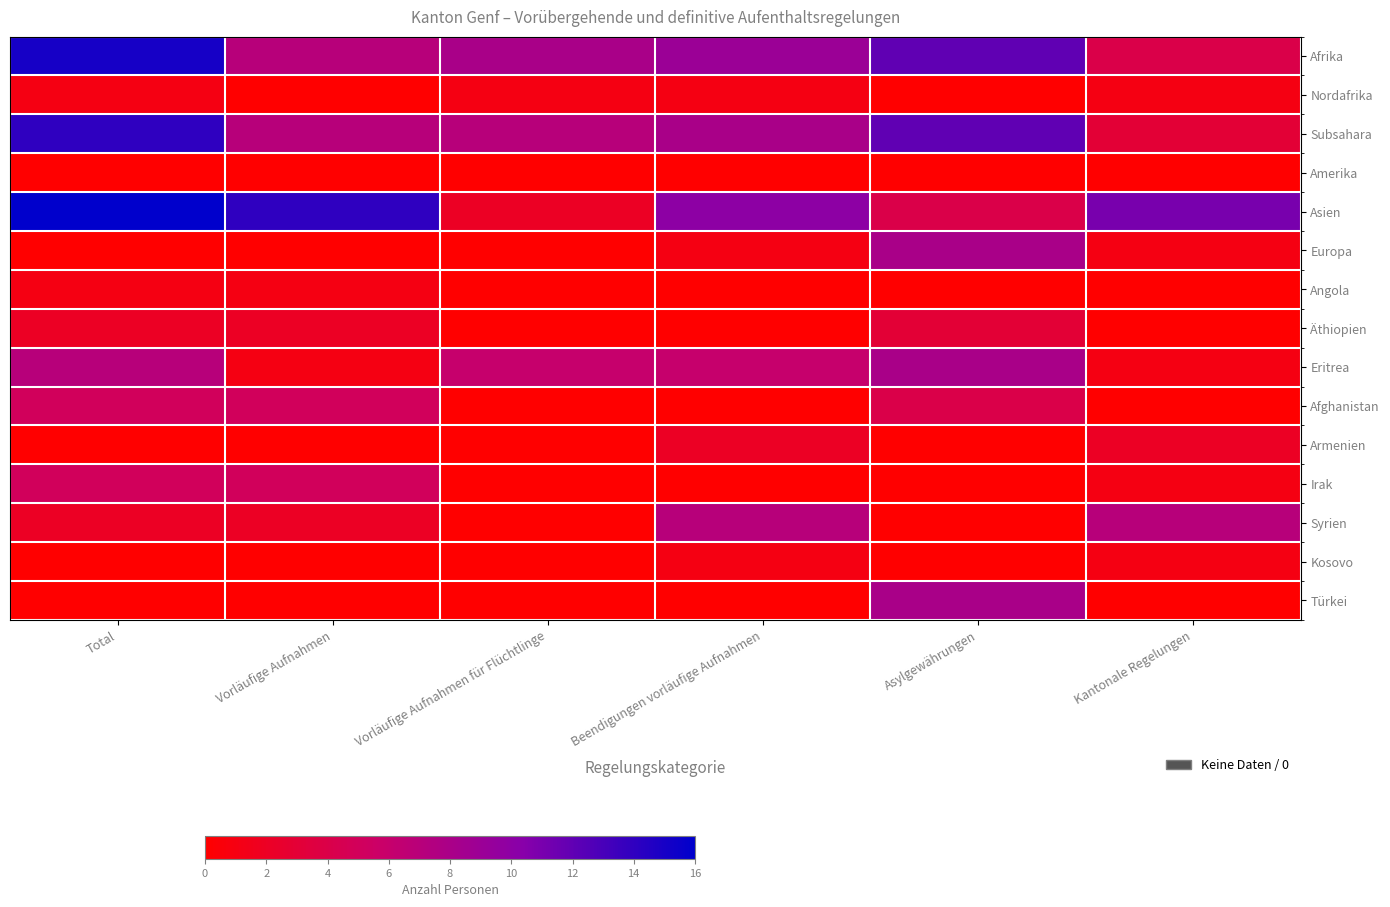

Which series has the largest total across all categories?

Asien